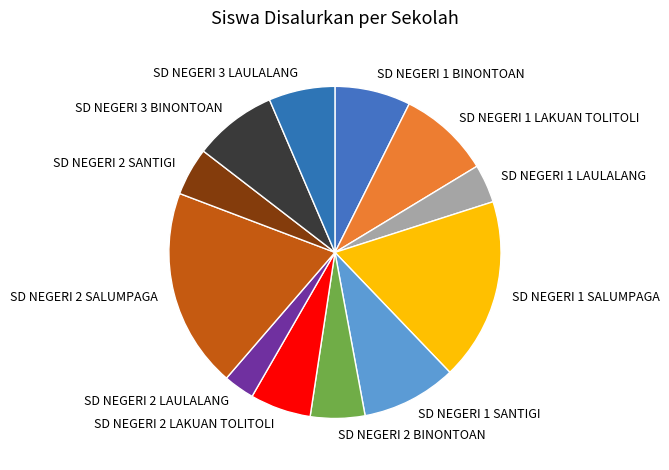

The SD NEGERI 3 LAULALANG slice represents 6% of the pie. True or false?

True